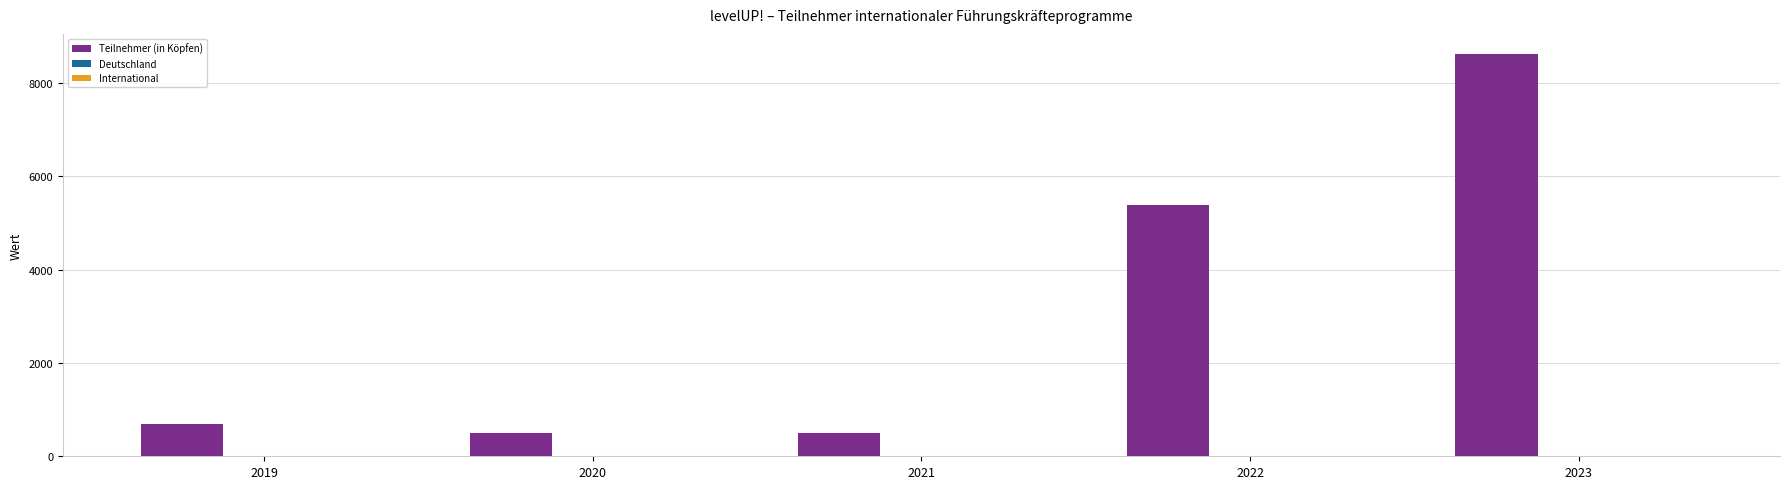

True or false: Teilnehmer (in Köpfen) has a value of 820.5 at 2020.

False